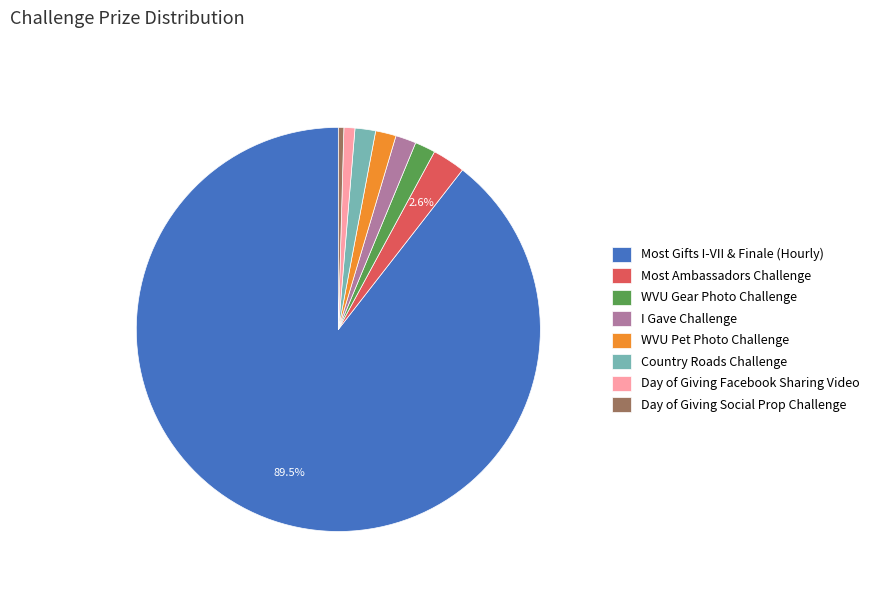

To the nearest percent, what percentage of the pie is WVU Pet Photo Challenge?

2%